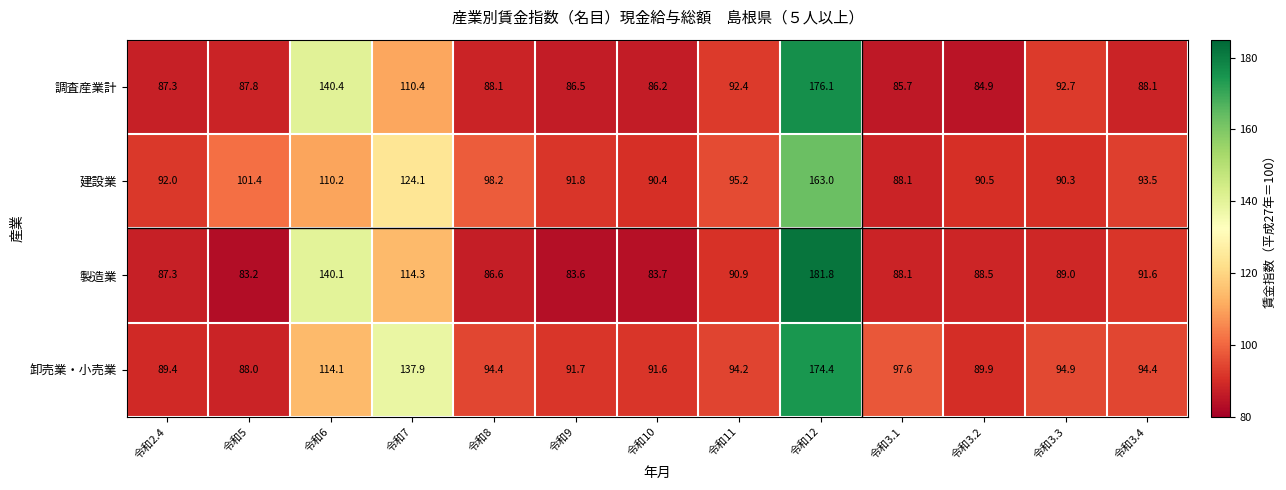

At which category does the chart reach its minimum across all series?

令和5